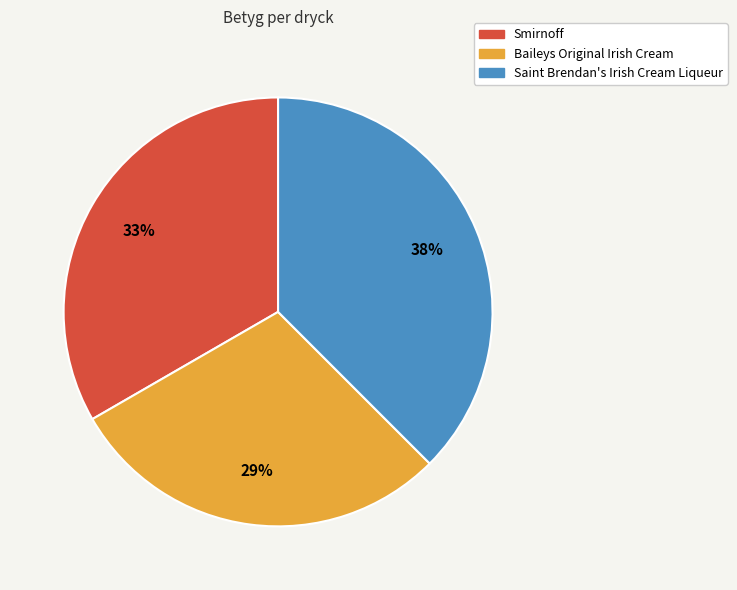

Is it true that Saint Brendan's Irish Cream Liqueur is 25% of the pie?

False